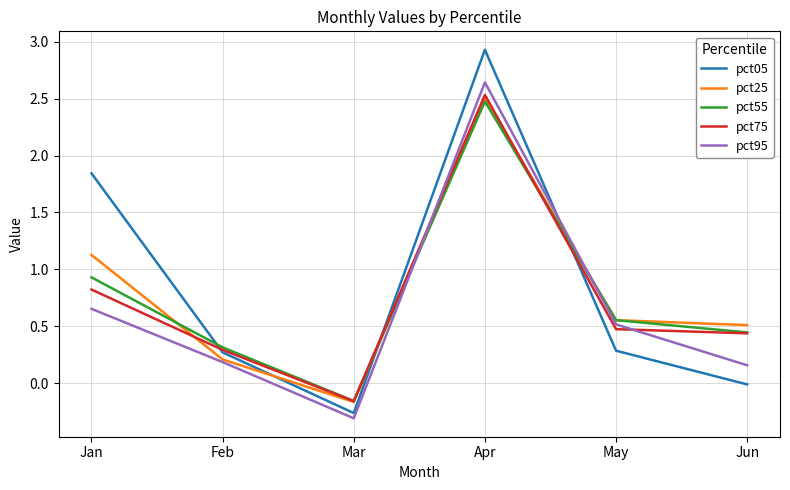

What is the maximum value shown in the chart?

2.9